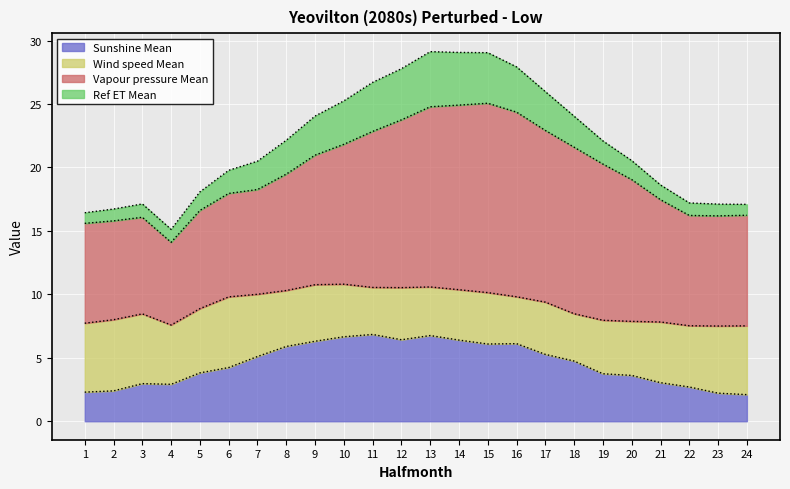

Read the Wind speed Mean value at 20.

4.3